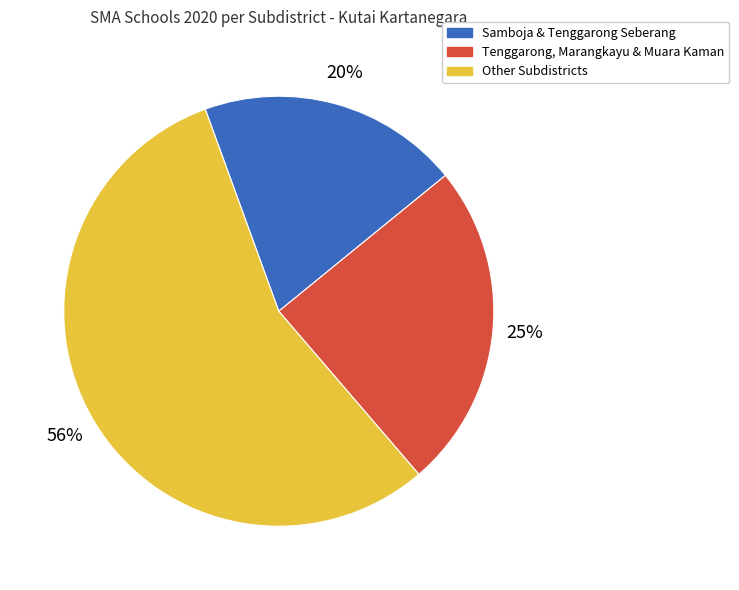

What percentage is the Samboja & Tenggarong Seberang slice, to the nearest percent?

20%